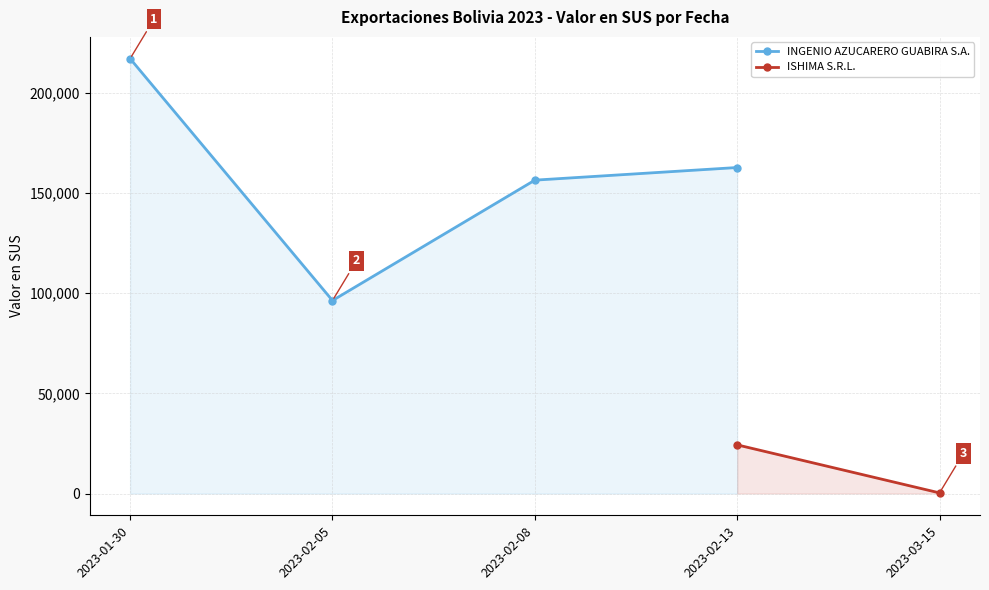

The value at 2023-03-15 is 330.0. True or false?

True